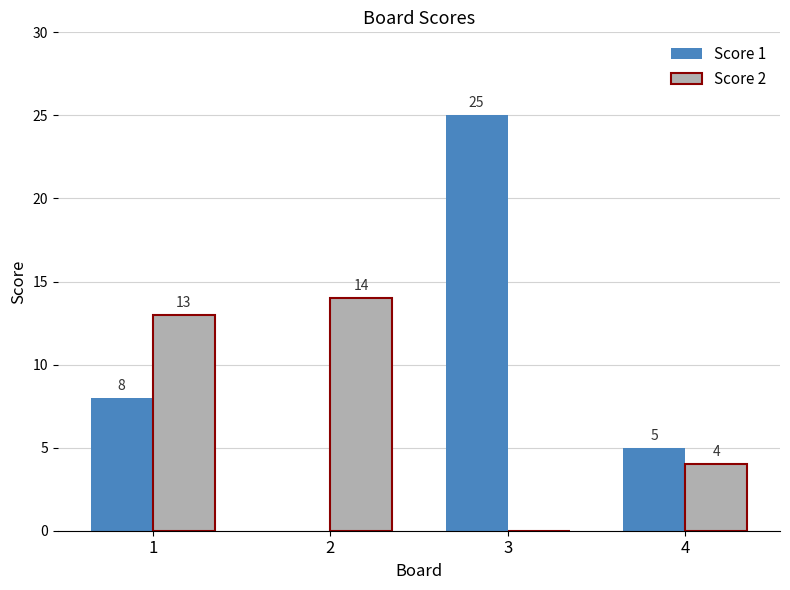

Read the Score 1 value at 3.

25